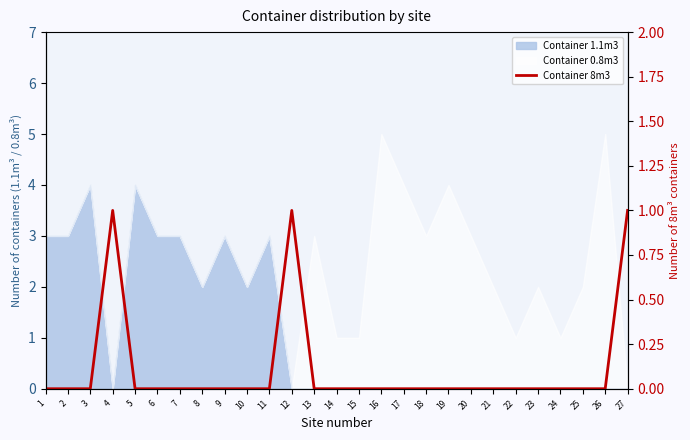

Where is the data nearest to the value 0?

1